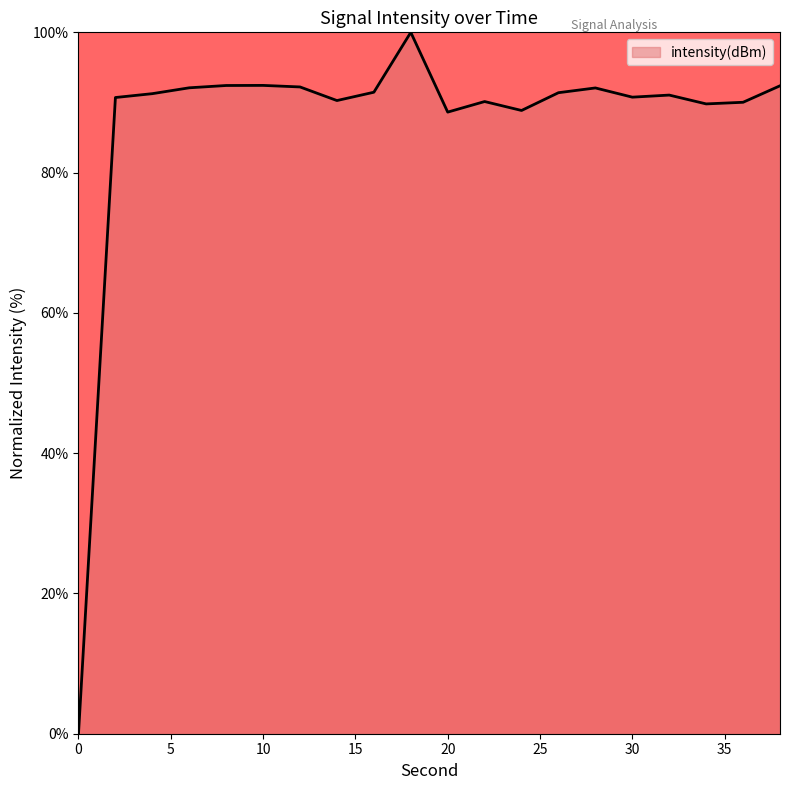

What is the difference between the maximum and minimum values?

100.0